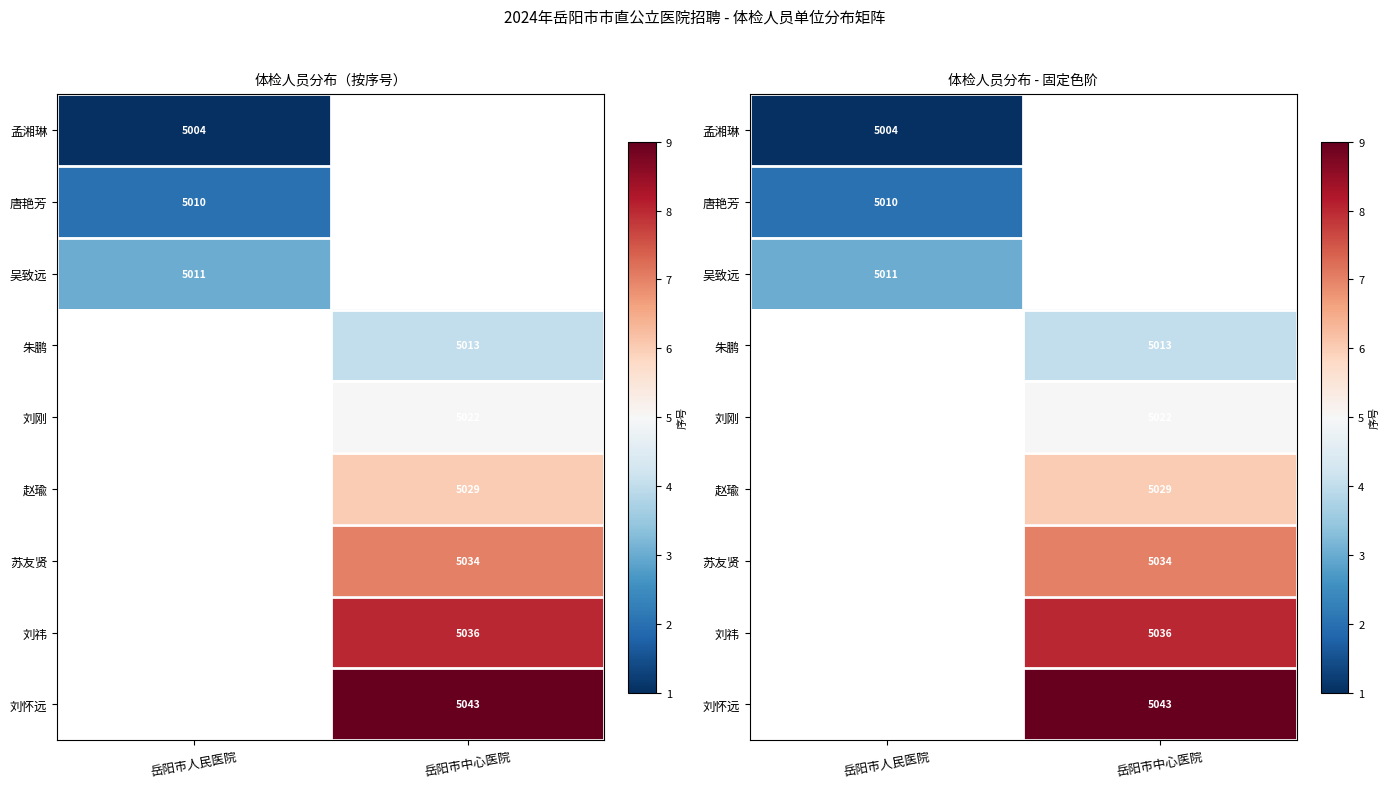

How many series are shown in this chart?

9